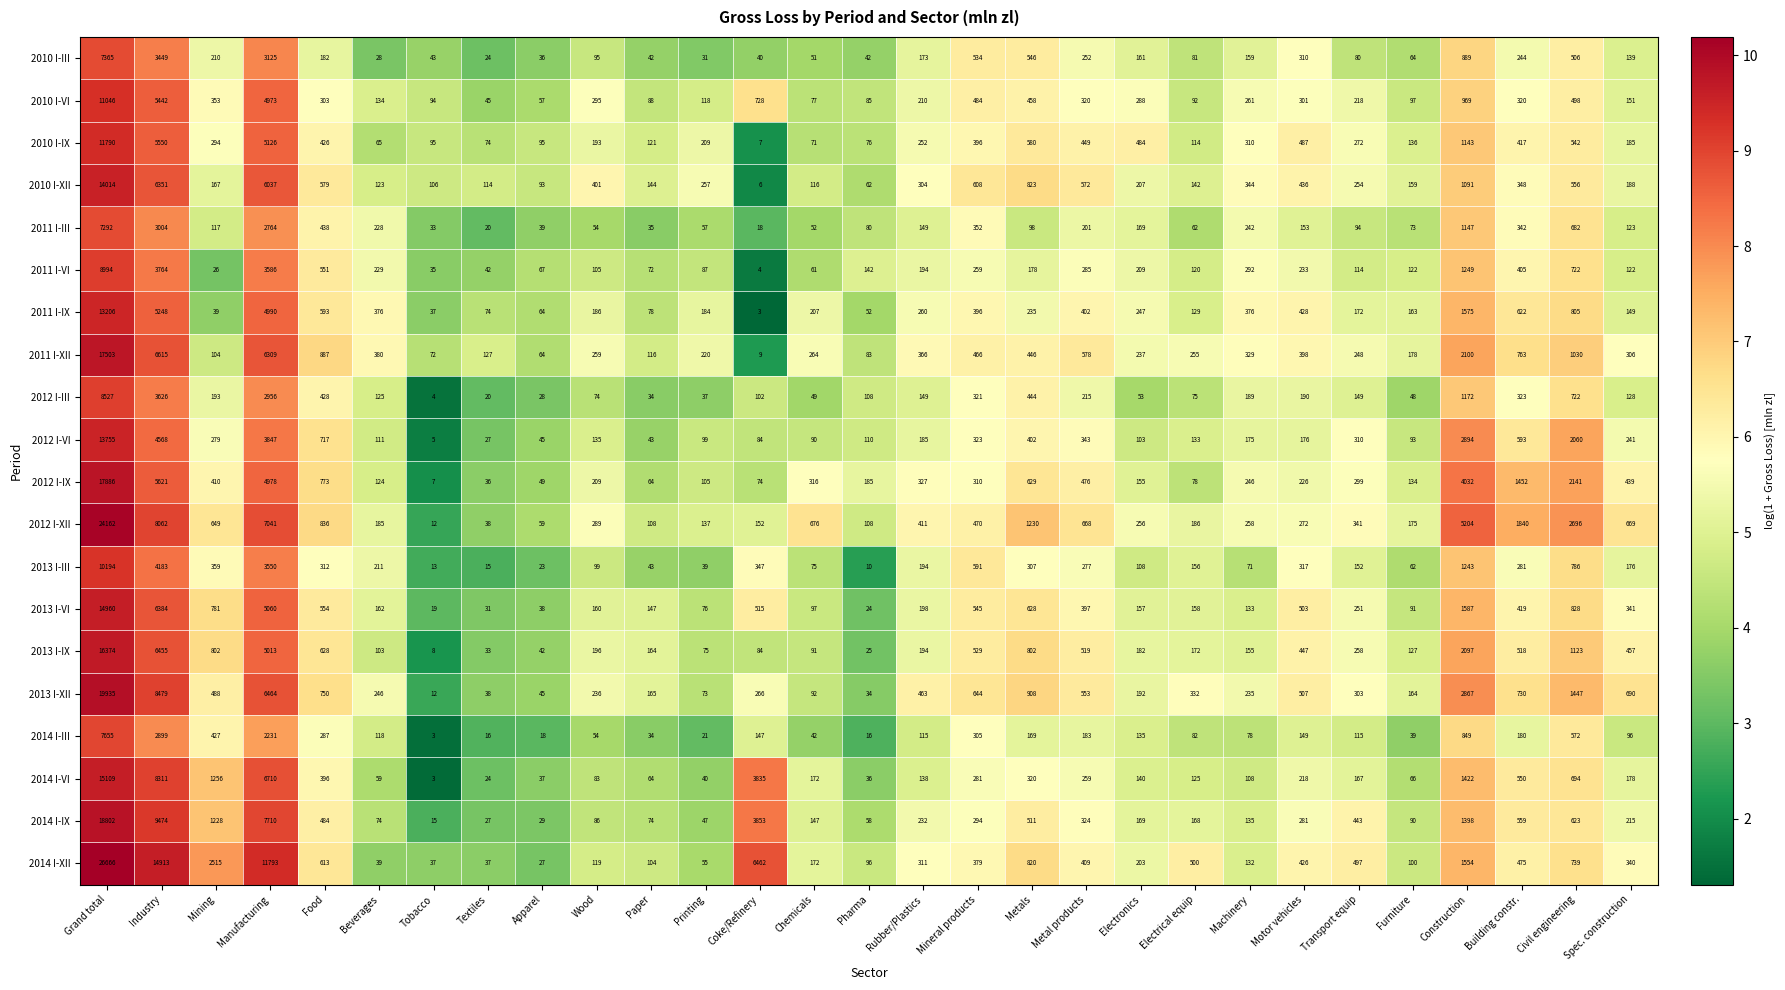

How many distinct data groups are displayed?

20